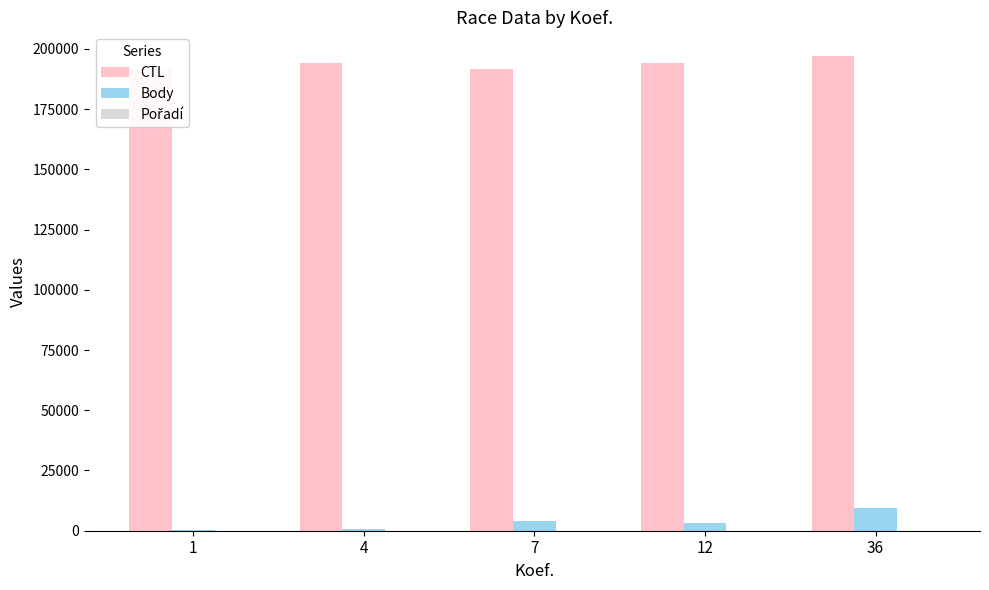

Are the bars horizontal?

No